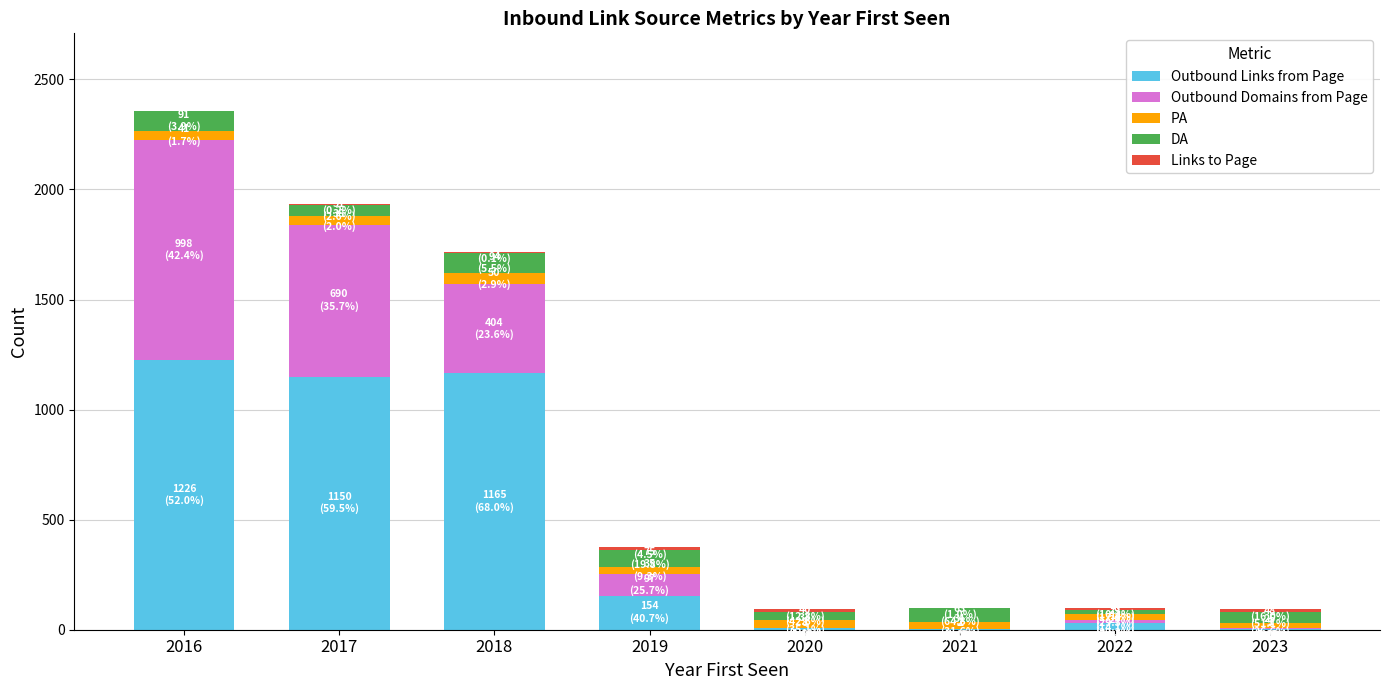

At which category is the sum across all series the highest?

2016